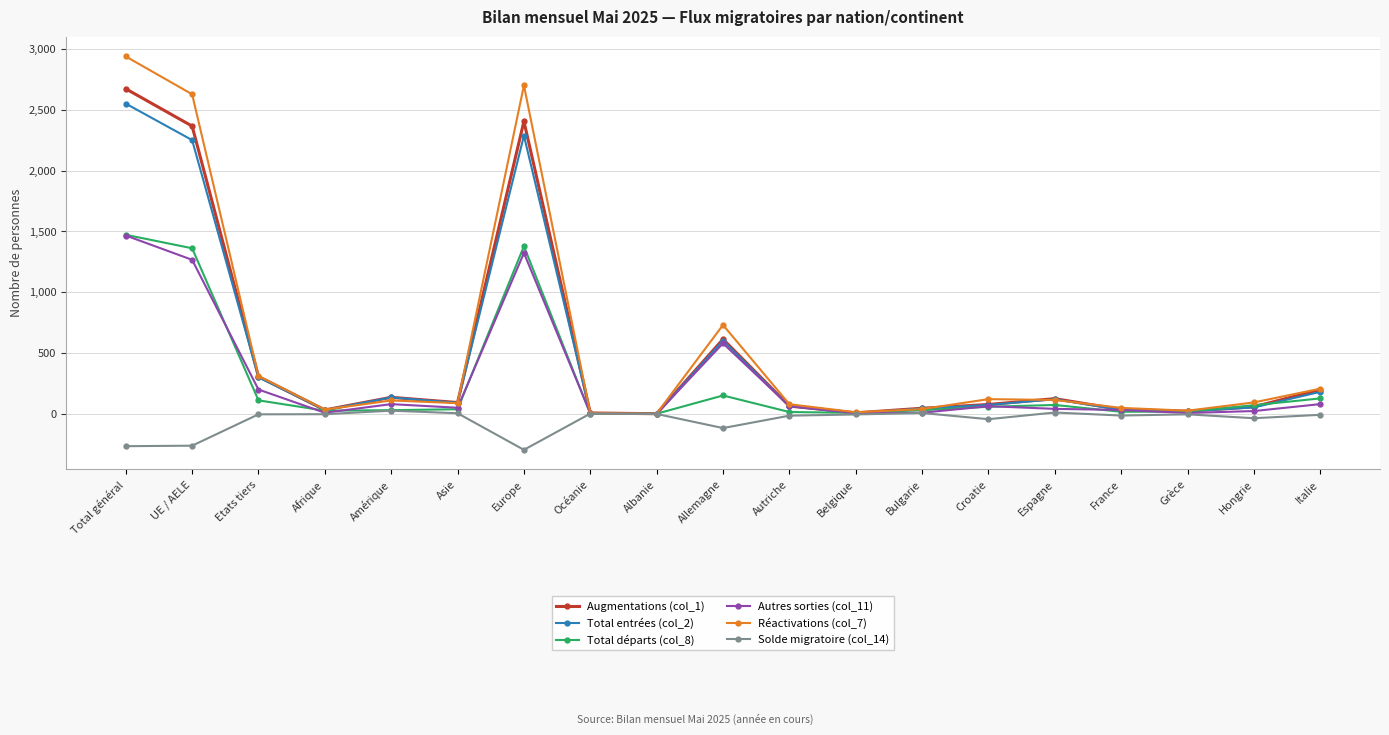

What is the lowest value of the Solde migratoire (col_14) series?

-296